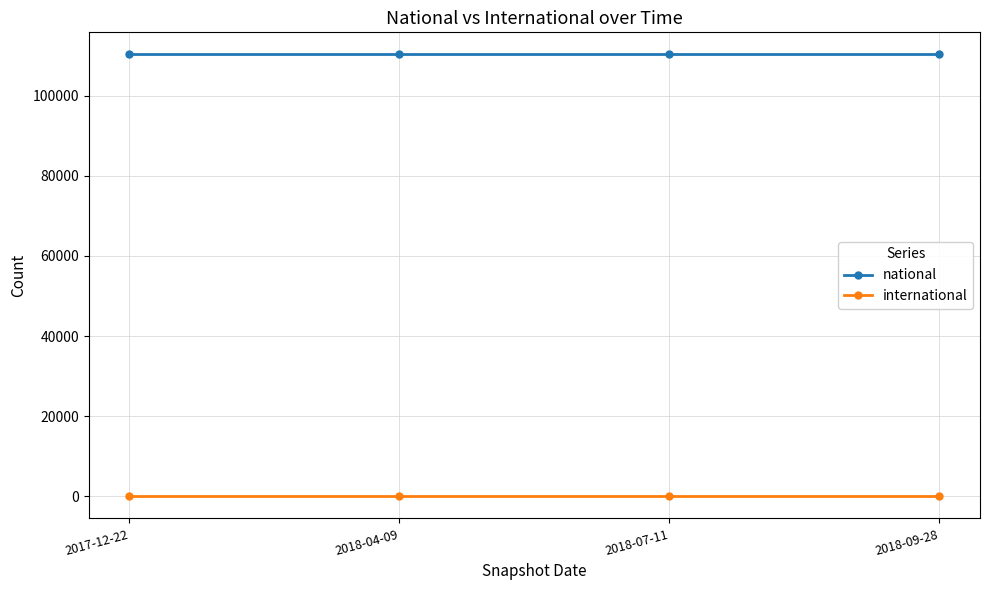

What is the label of the 2nd point from the right?

2018-07-11